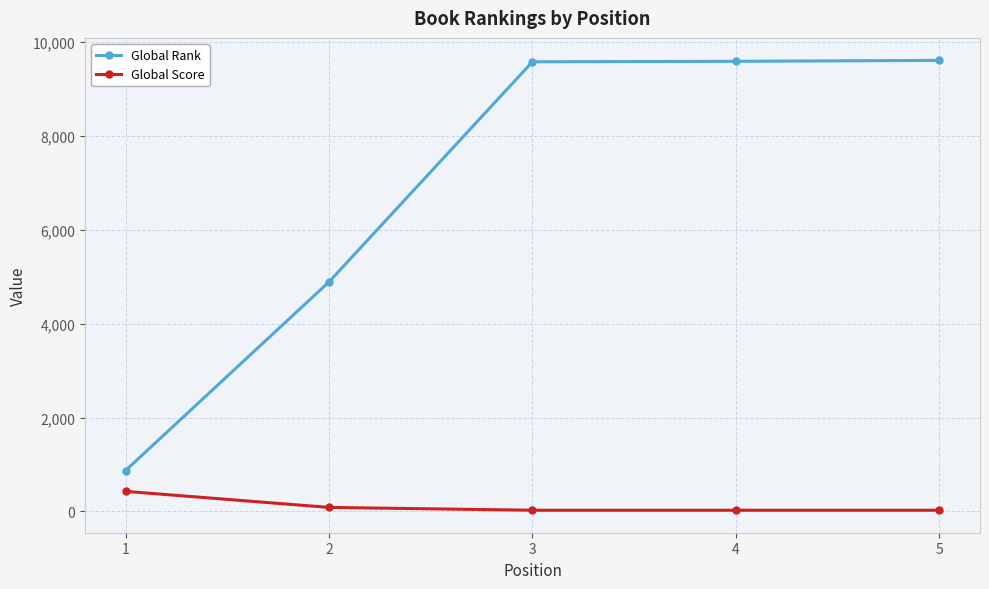

The Global Rank series shows 4920 at 5. True or false?

False